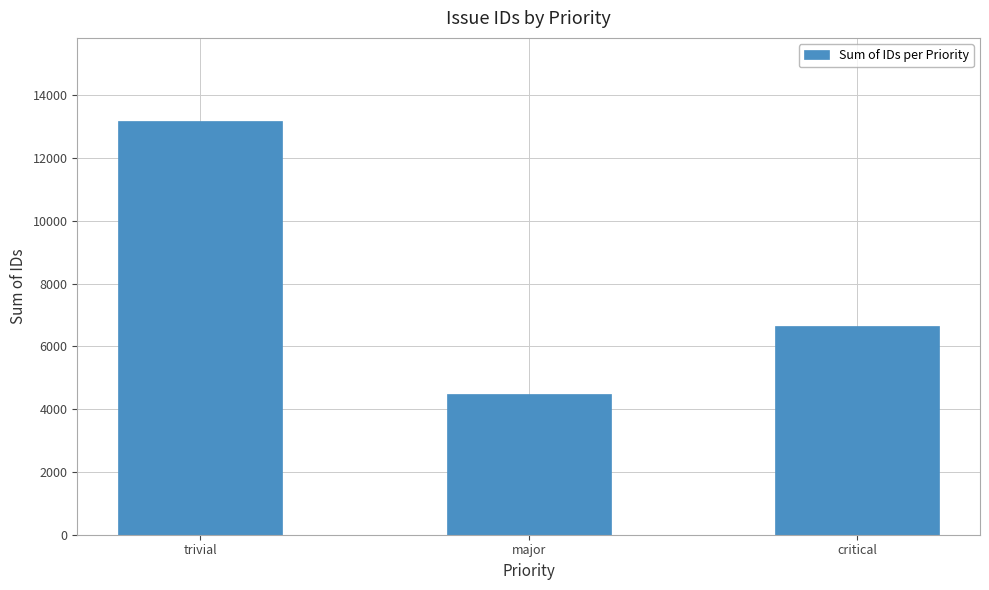

What is the change in value from trivial to critical?

-6558